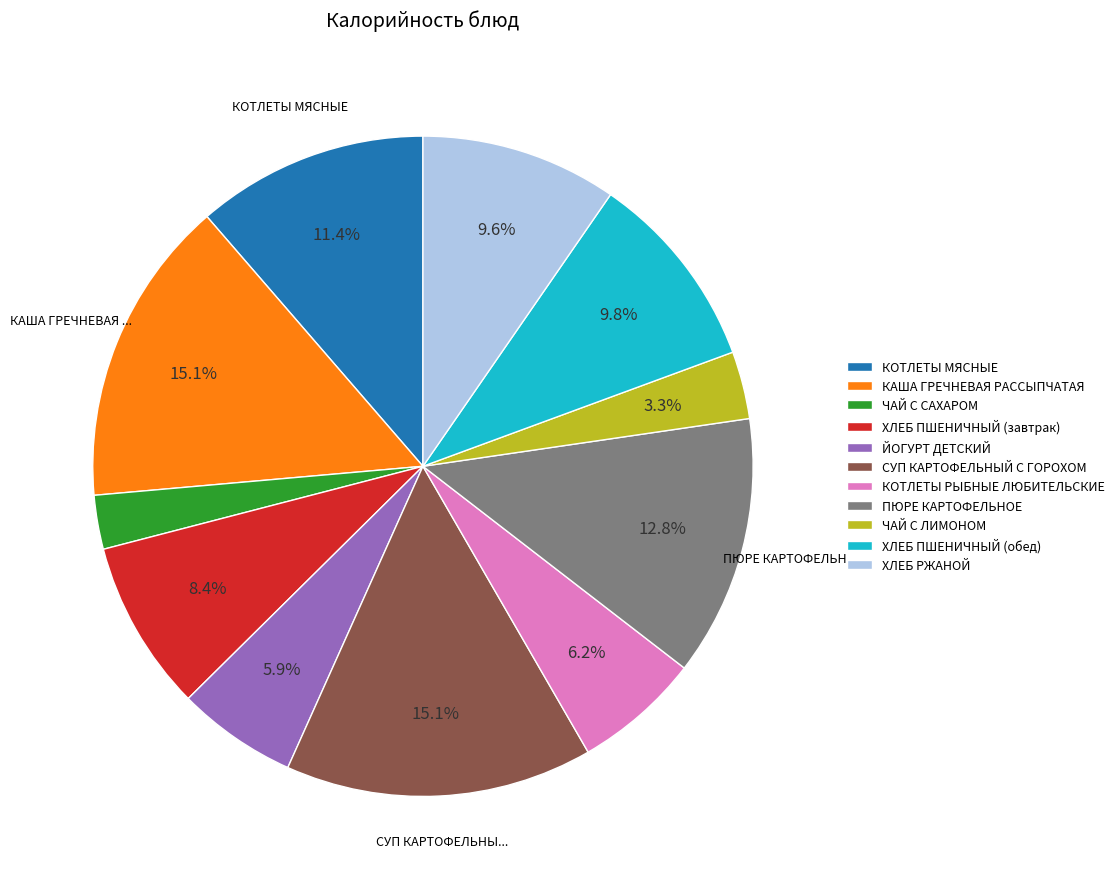

To the nearest percent, what is the combined percentage of ХЛЕБ ПШЕНИЧНЫЙ (обед) and ЙОГУРТ ДЕТСКИЙ?

16%